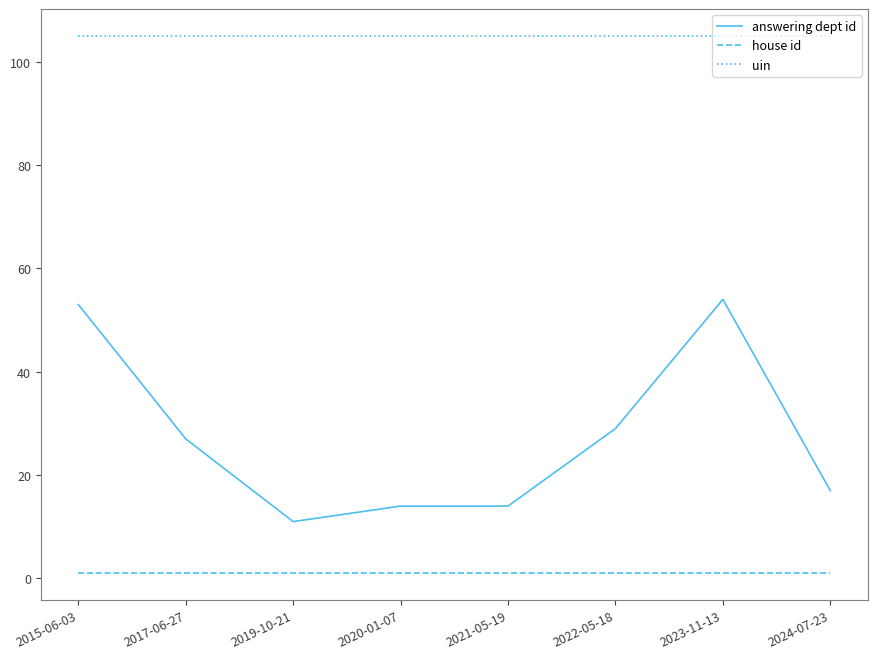

Does the chart have visible grid lines?

No